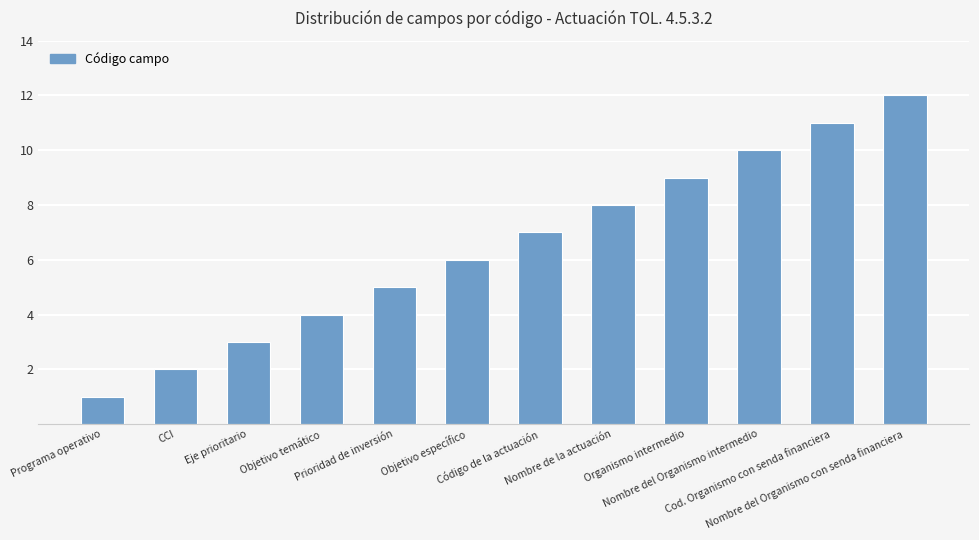

Are the bars horizontal?

No